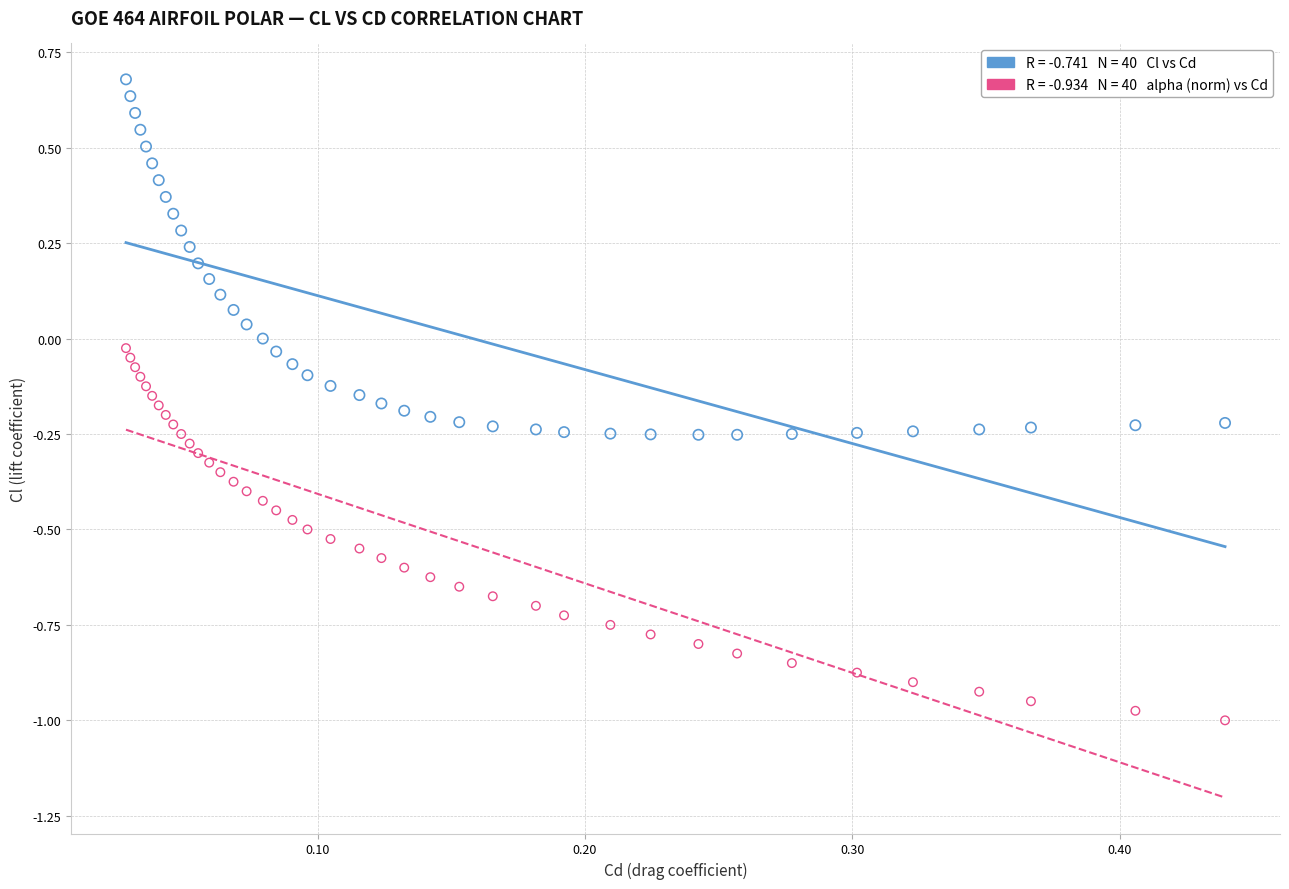

Across all data points, what is the range of Y values (max minus min)?

1.7